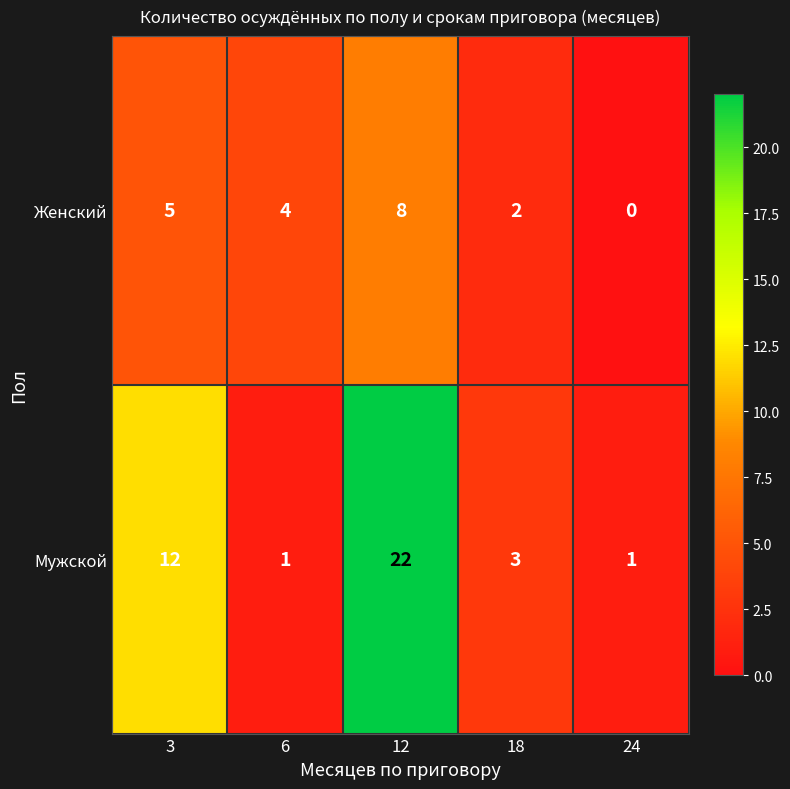

The Мужской series shows 5 at 18. True or false?

False